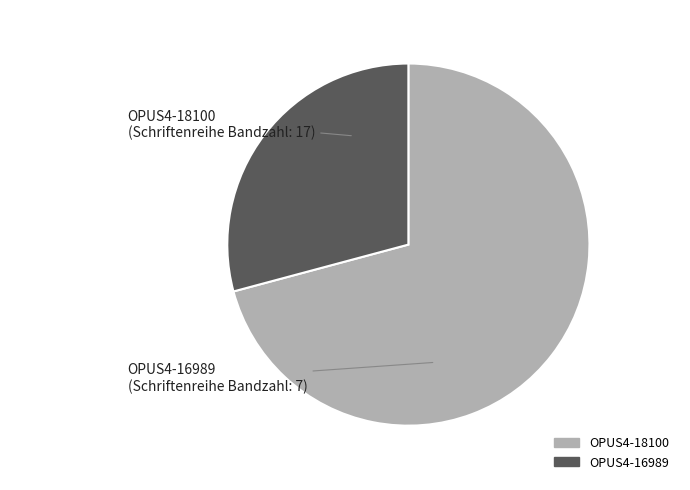

Do OPUS4-16989 and OPUS4-18100 together represent more than half of the pie?

Yes